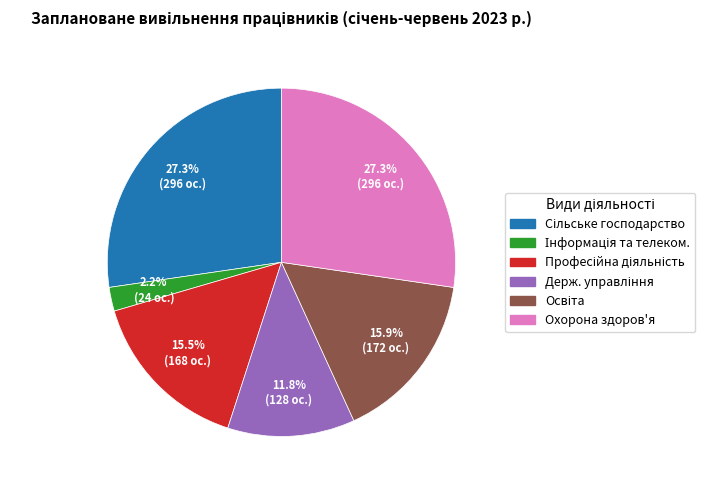

Does any single category account for the majority?

No